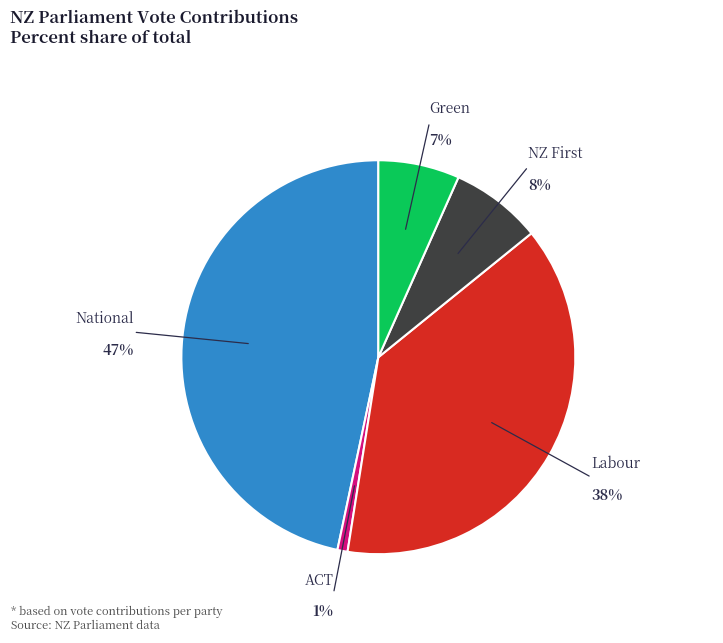

Is there a majority slice in this chart?

No